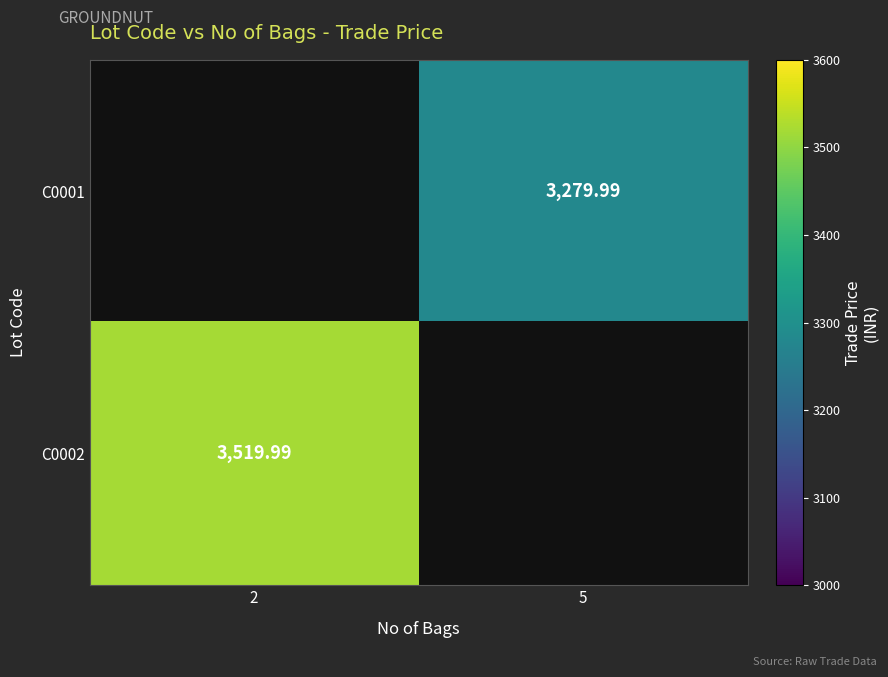

True or false: C0001 has a value of 2016.6 at 5.

False